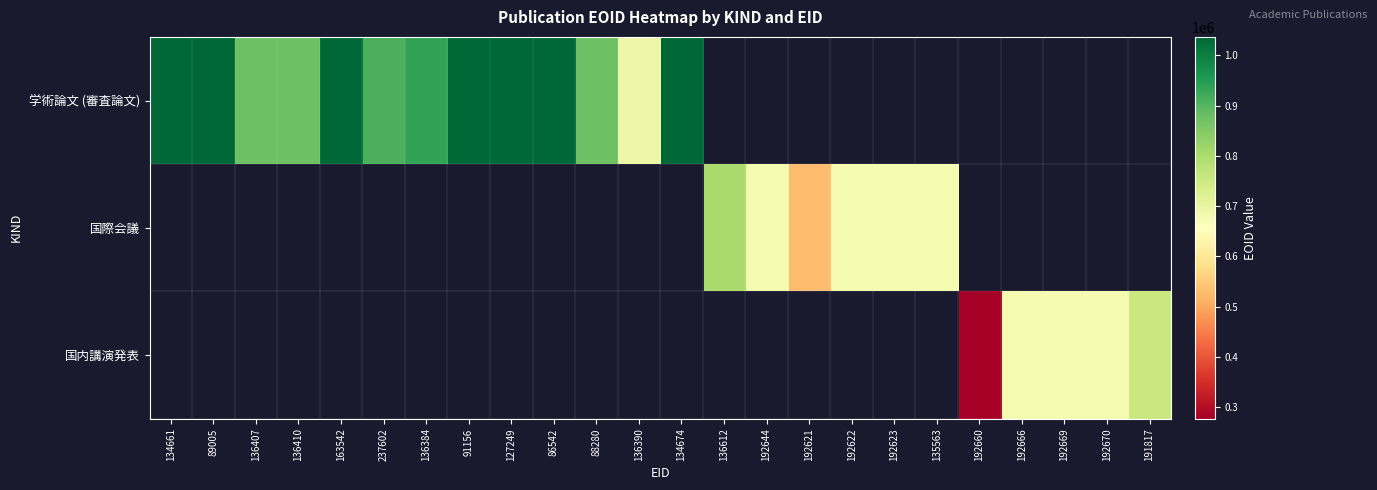

Is the value of 国際会議 at 192666 greater than the value of 国内講演発表 at 192670?

No